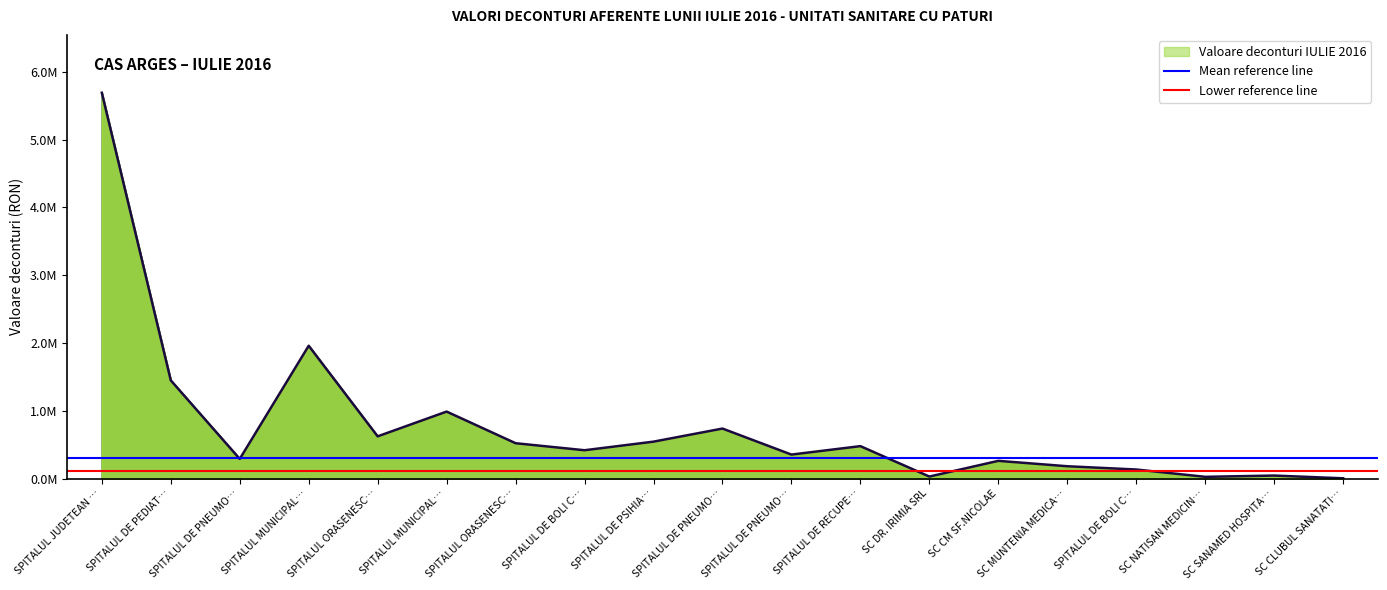

What is the sum of all Mean reference line values?

619820.2